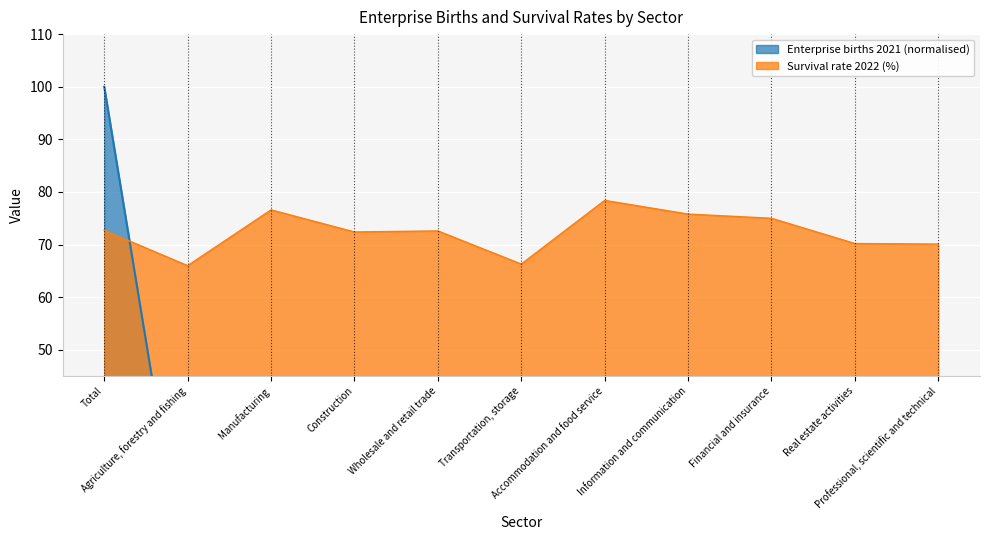

Where is the first local minimum for Enterprise births 2021?

Agriculture, forestry and fishing